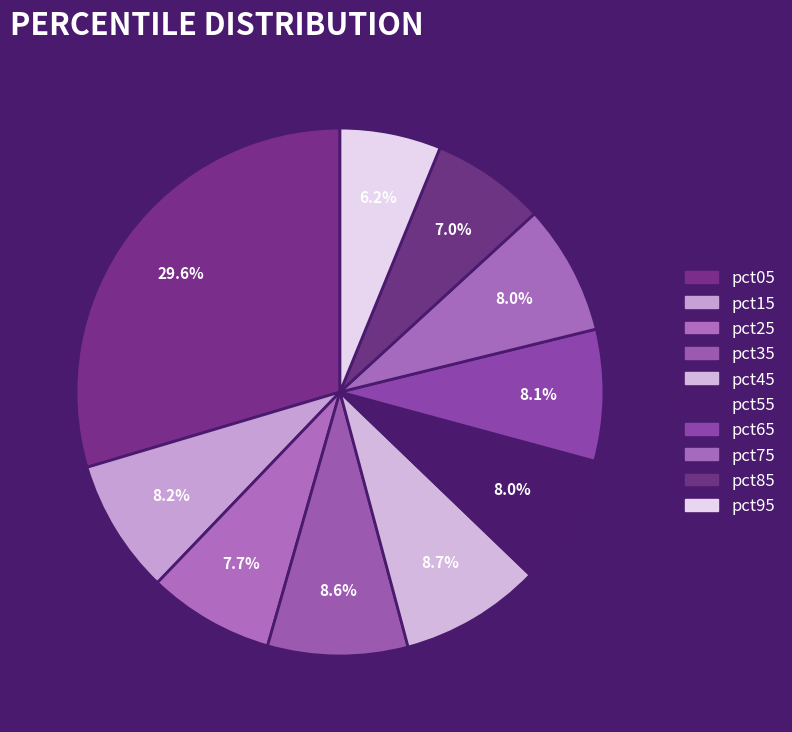

Rank the categories by value from lowest to highest.

pct95, pct85, pct25, pct55, pct75, pct65, pct15, pct35, pct45, pct05